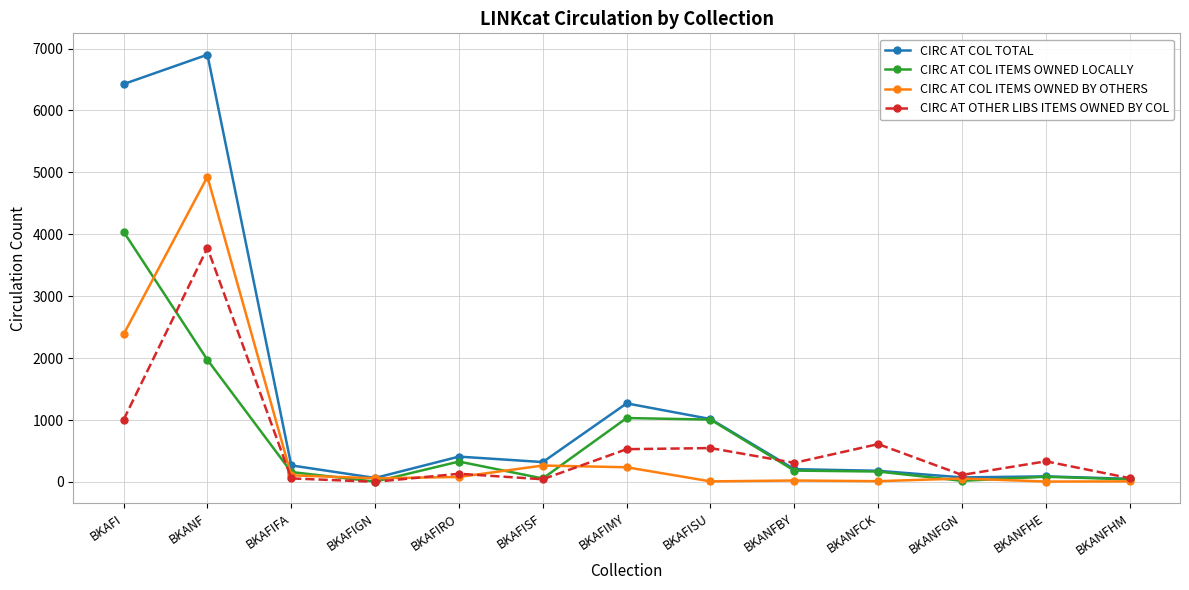

Which series changed the most between BKANF and BKANFHM?

CIRC AT COL TOTAL